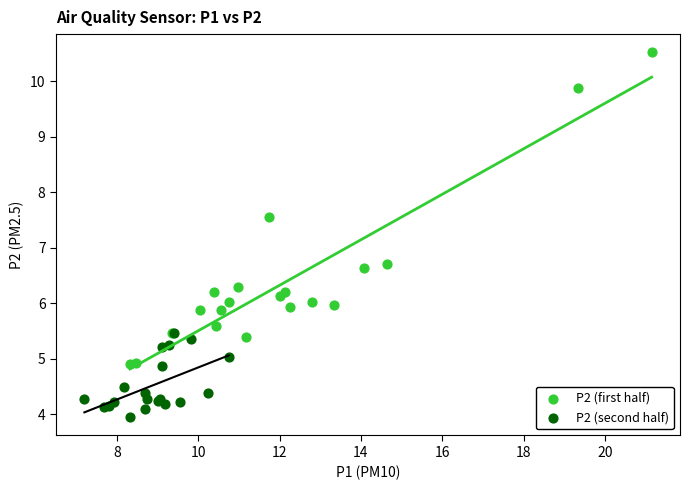

Which series contains the highest Y value?

P2 (first half)